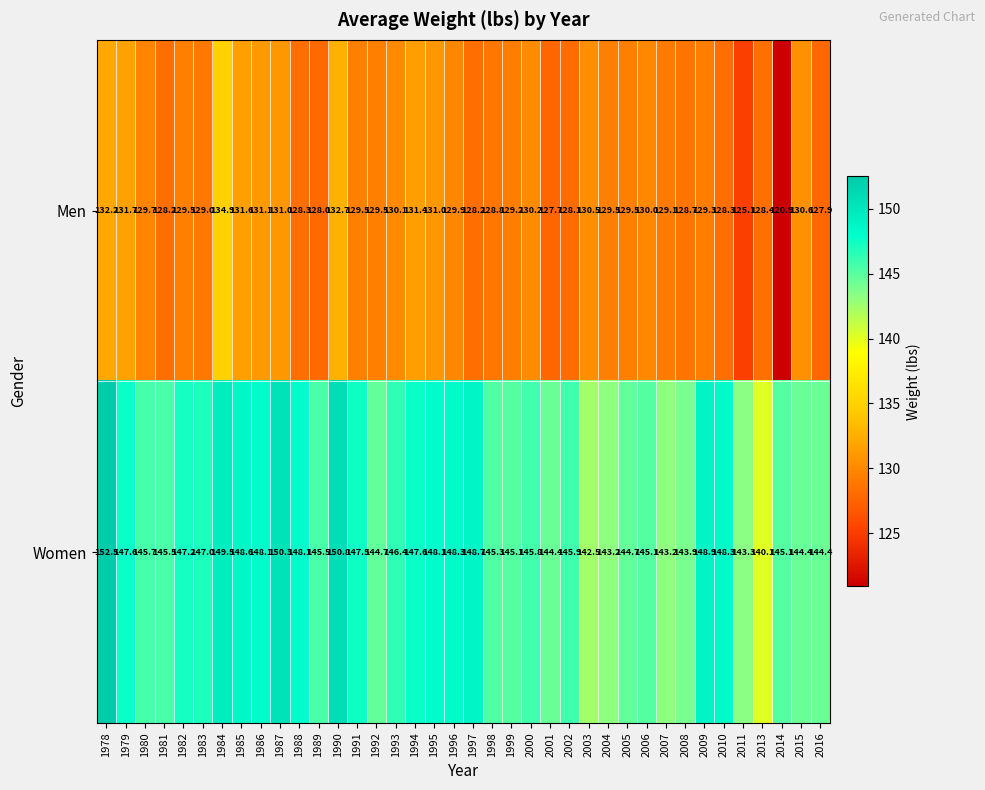

Which series has the largest range (max minus min)?

Men